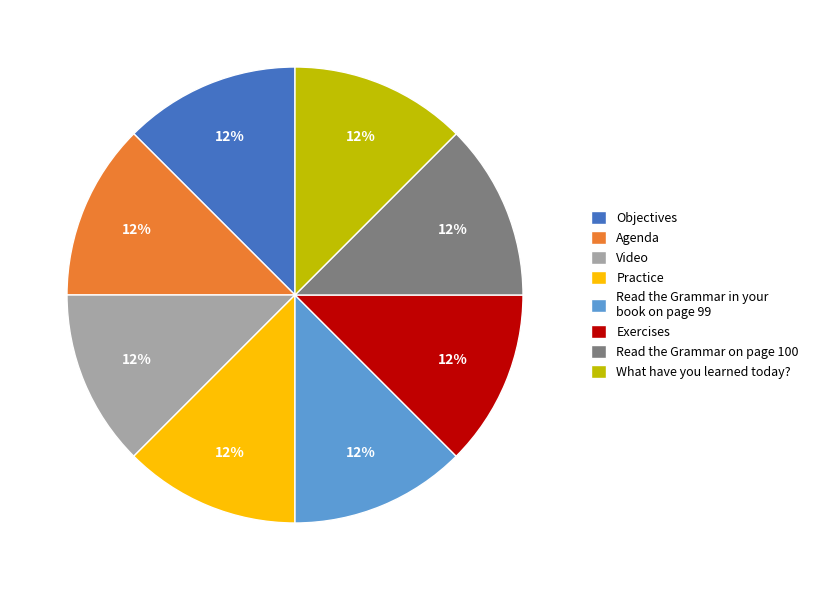

To the nearest percent, what is the average slice percentage?

12%